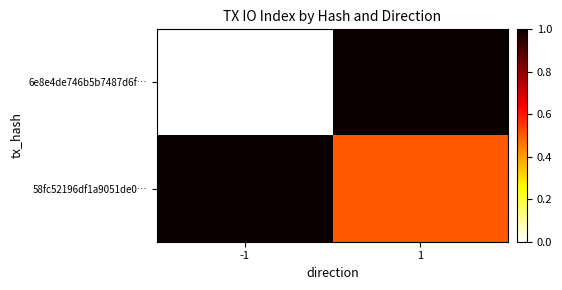

Reading left to right, extract all data points from this chart.

6e8e4de746b5b7487d6f…: -1=0.0	1=1.0
58fc52196df1a9051de0…: -1=1.0	1=0.5